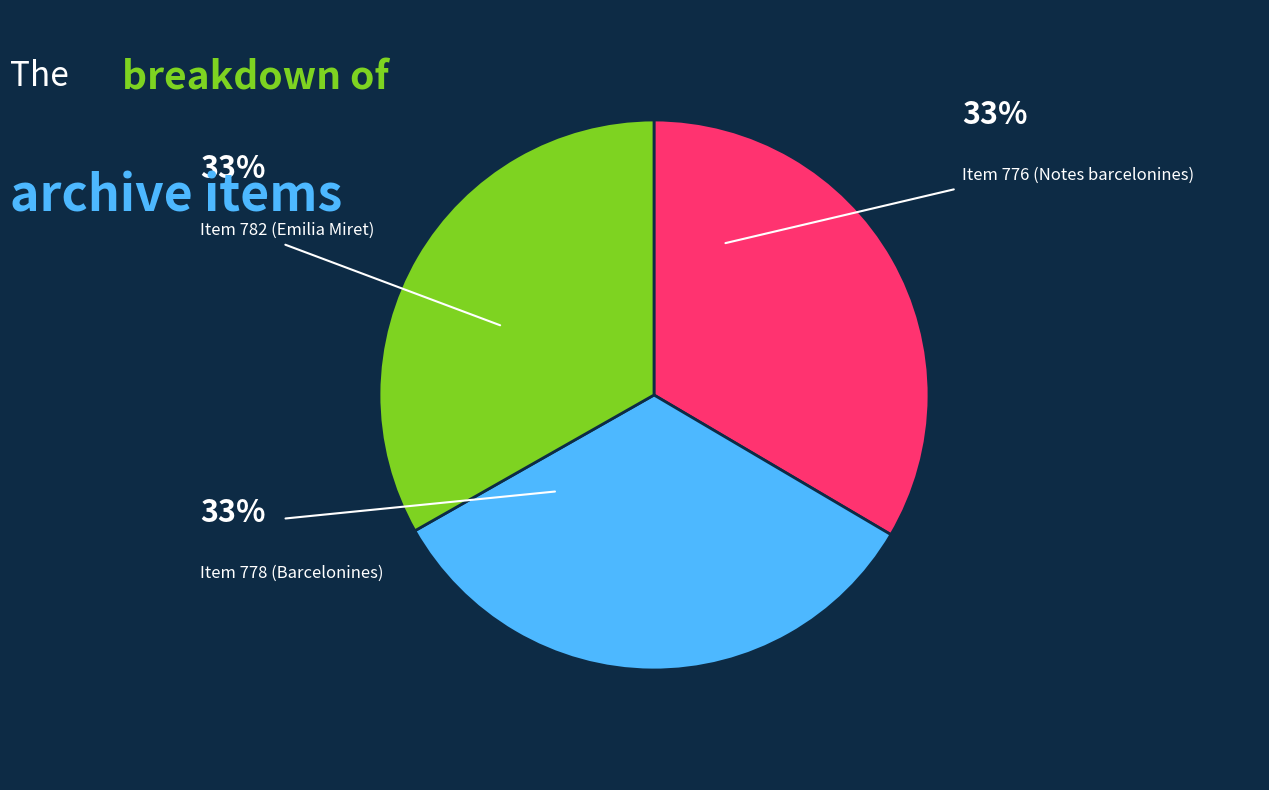

Is there a majority slice in this chart?

No